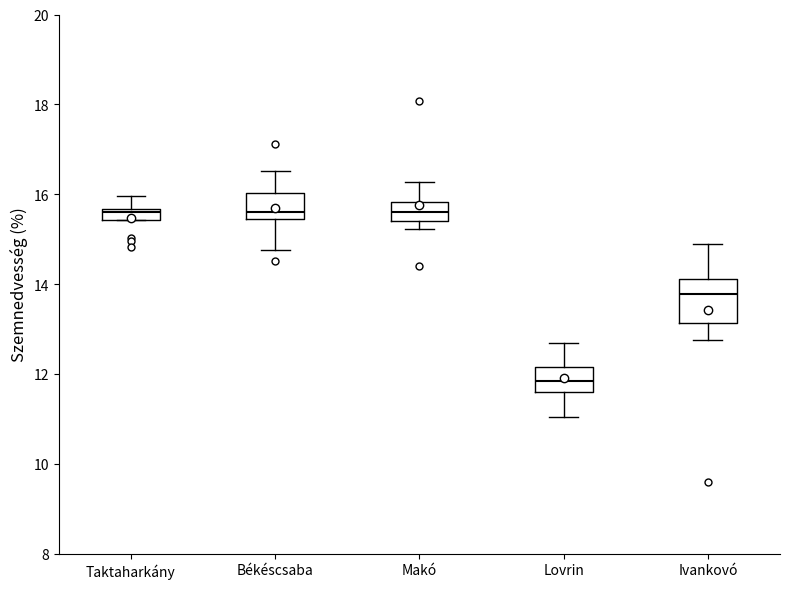

Where is the lower edge of the box for Makó on the y-axis? The values are not printed on the chart, so give them approximately, as read against the axis.

15.4